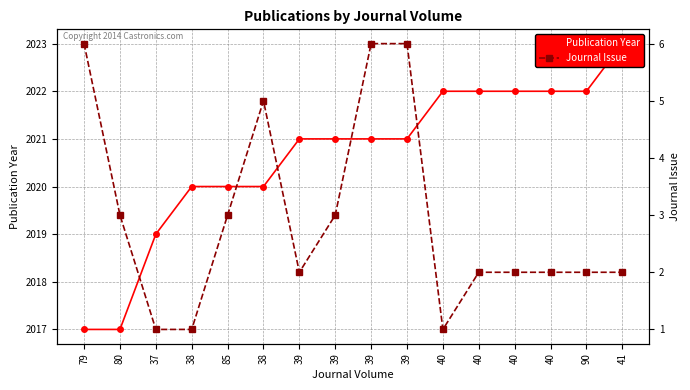

What is the spread (max minus min) of values at 40?

2021